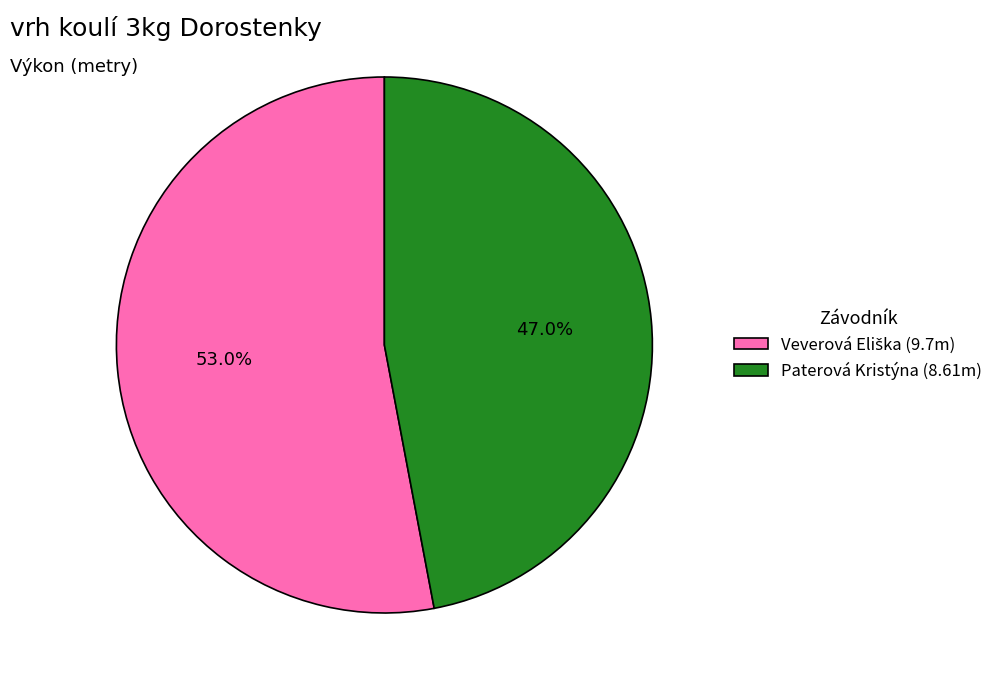

Is there a majority slice in this chart?

Yes